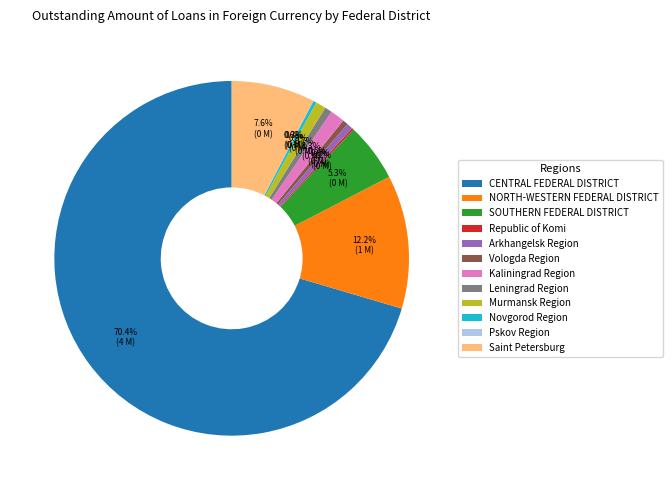

The Arkhangelsk Region slice represents 1% of the pie. True or false?

True